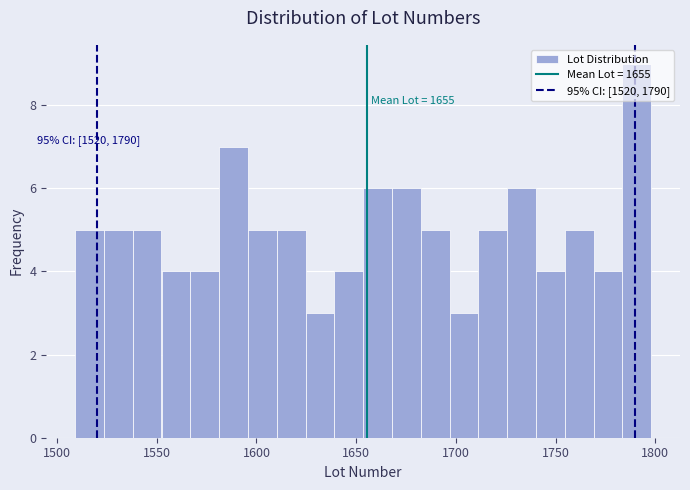

Read against the x-axis, roughly where is the centre of the tallest bar?

1790